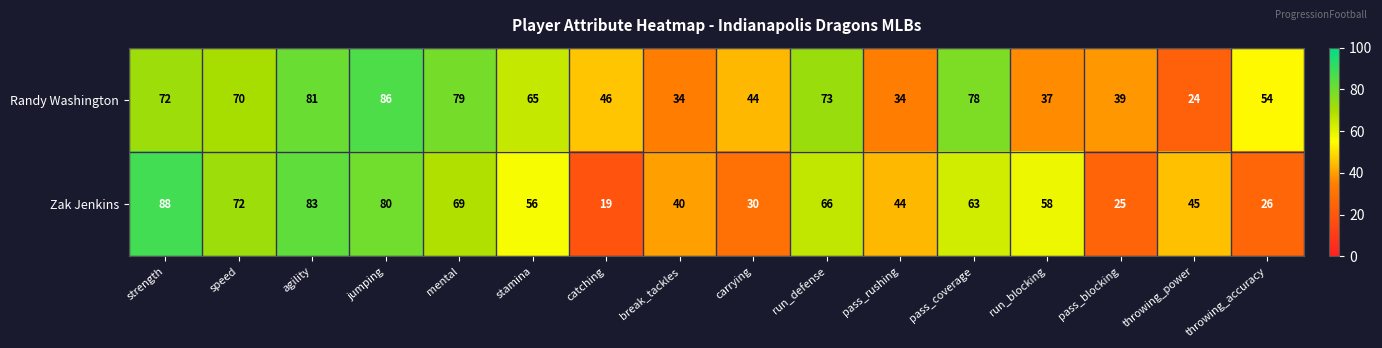

What is the sum of the Zak Jenkins values at stamina and catching?

75